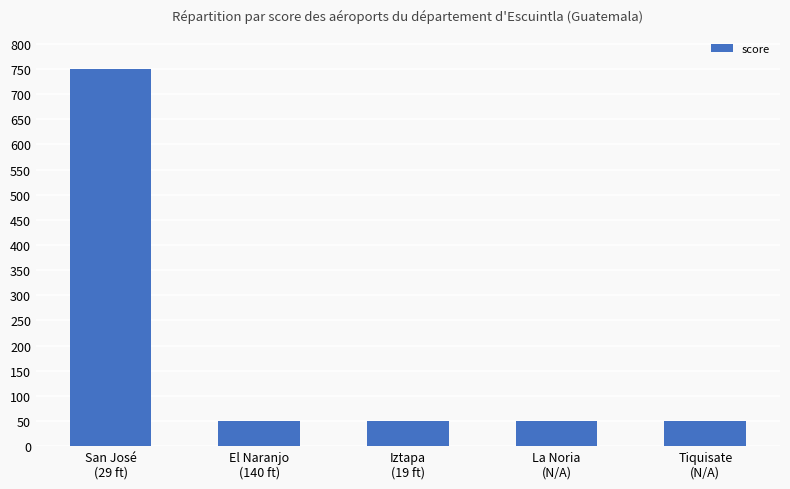

What is the average value?

190